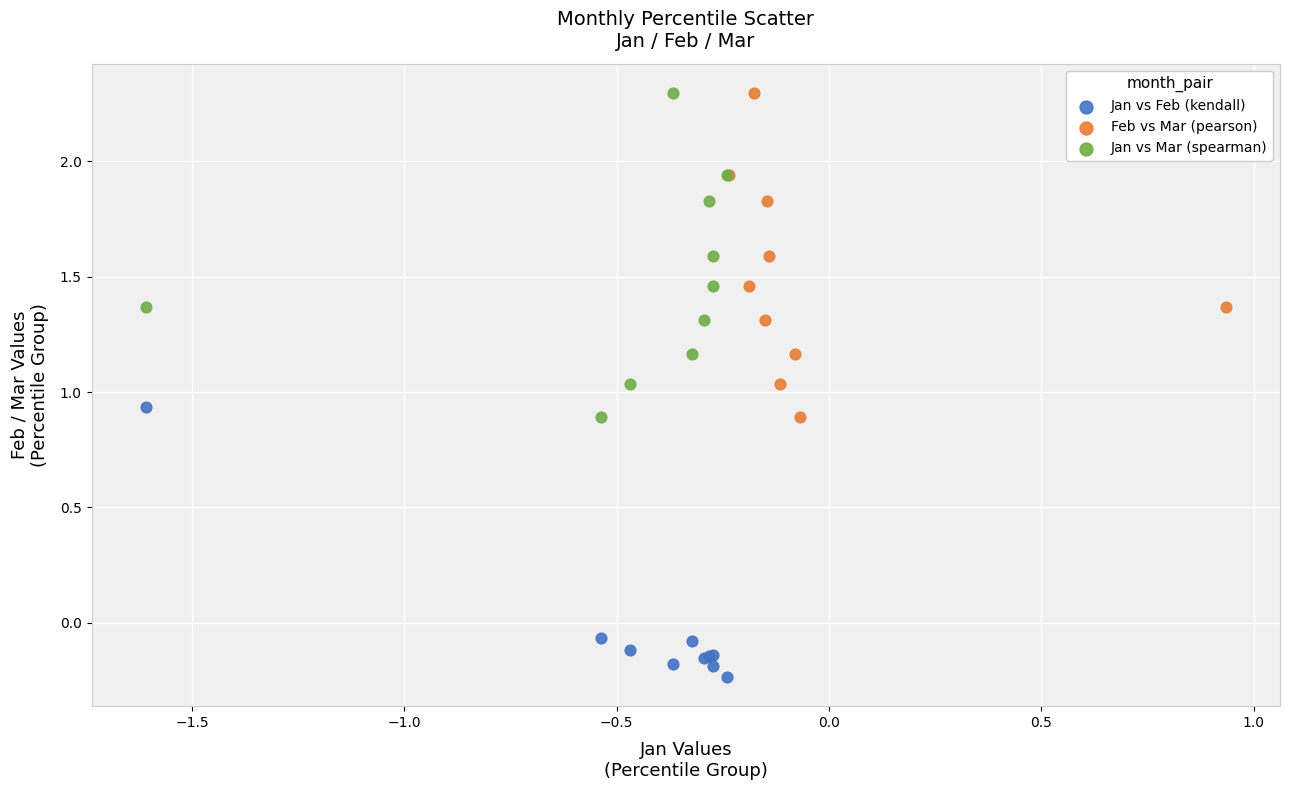

What are all the series names shown in the legend?

Jan vs Feb (kendall), Feb vs Mar (pearson), Jan vs Mar (spearman)